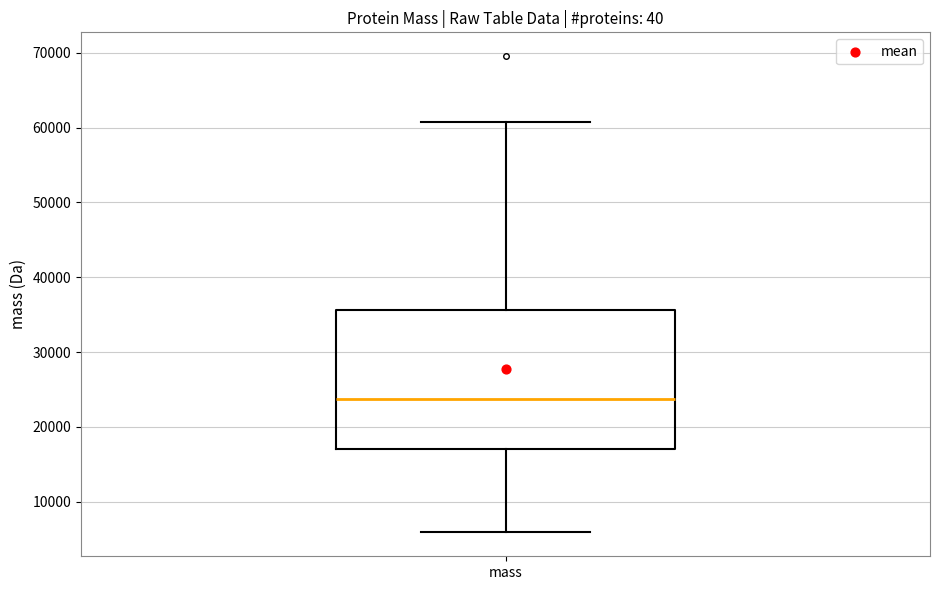

Read this box plot against the y-axis: the position of the median line, the range covered by the box, and the ends of both whiskers. The values are not printed on the chart, so give them approximately, as read against the axis.

median 24000, box 17000 to 36000, whiskers 6000 to 61000